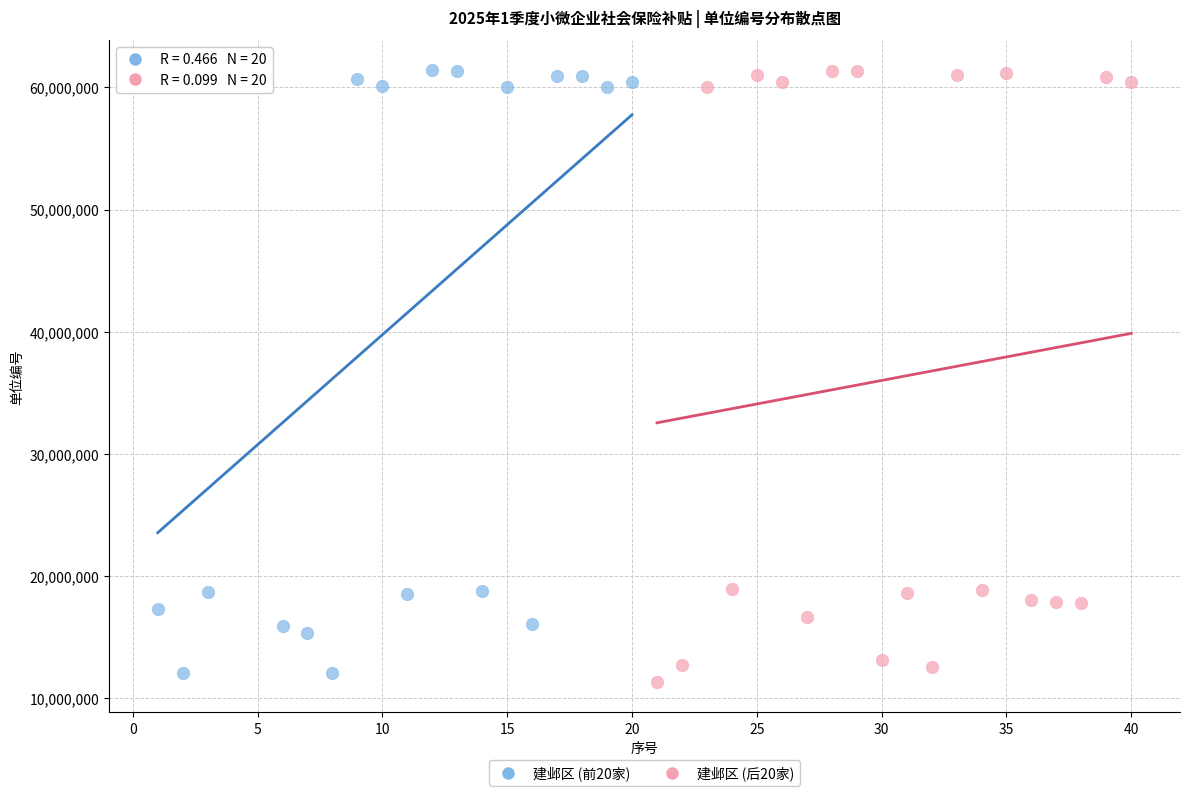

Which series reaches the minimum Y coordinate?

建邺区 (后20家)